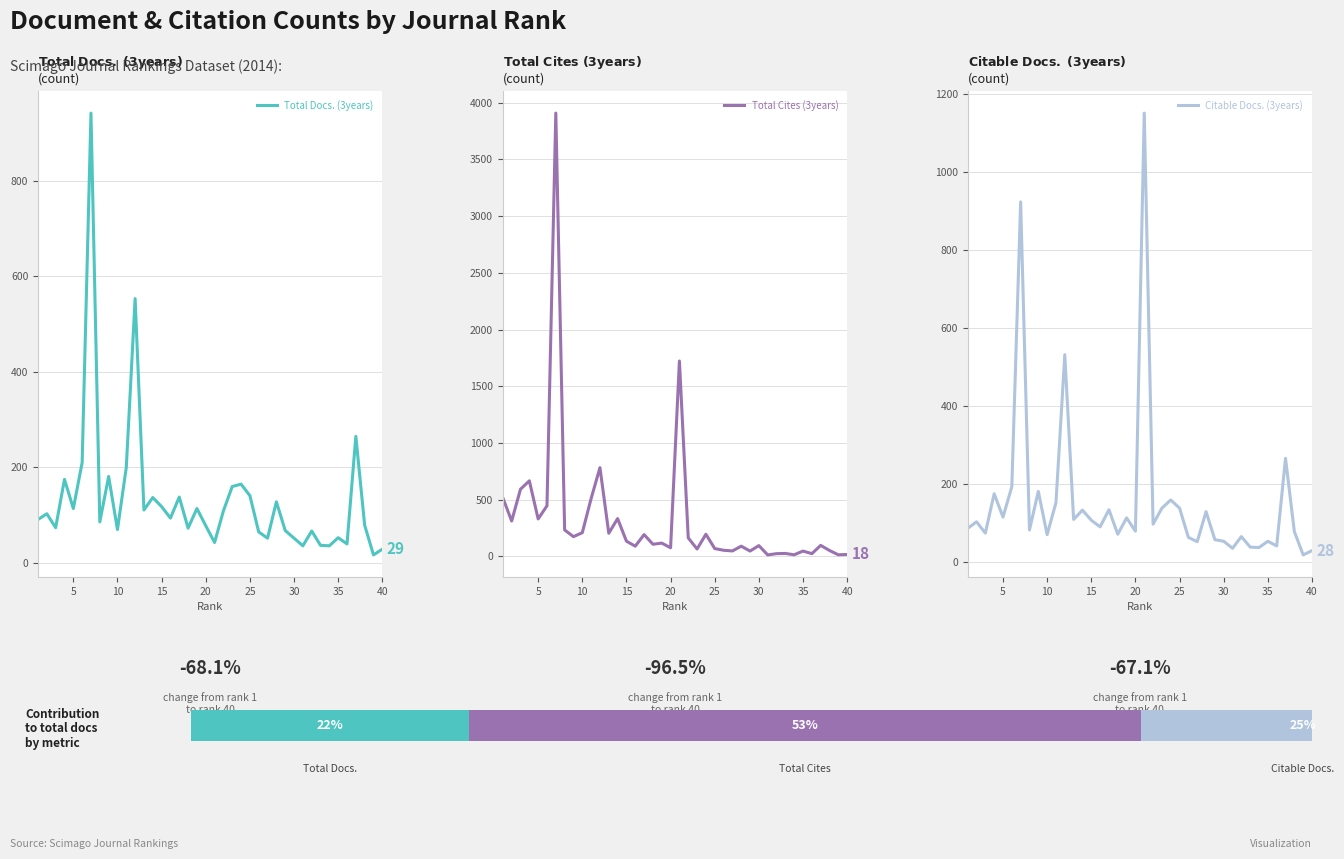

What is the spread (max minus min) of values at 17?

38